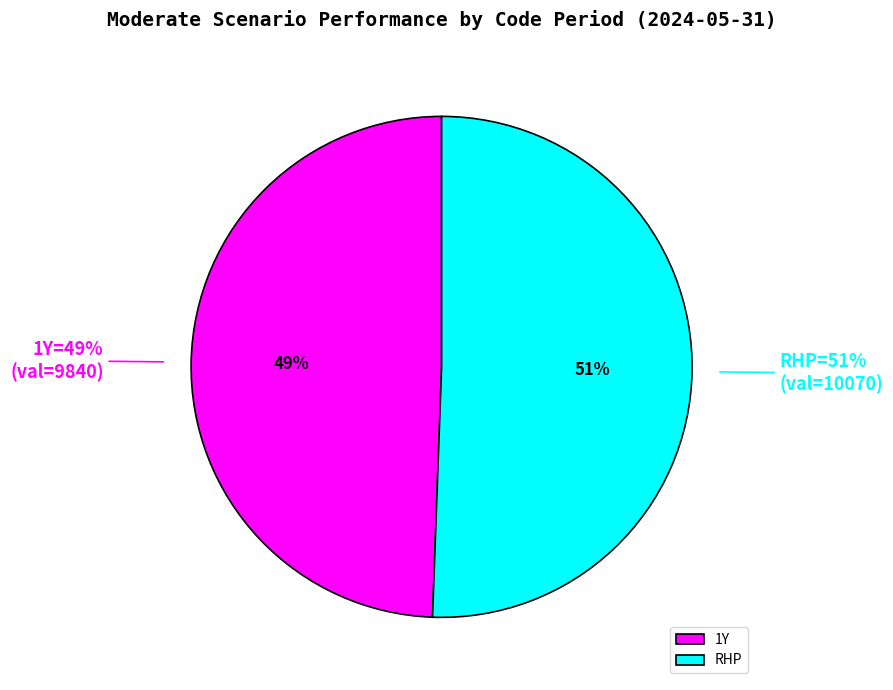

What is the majority slice?

RHP